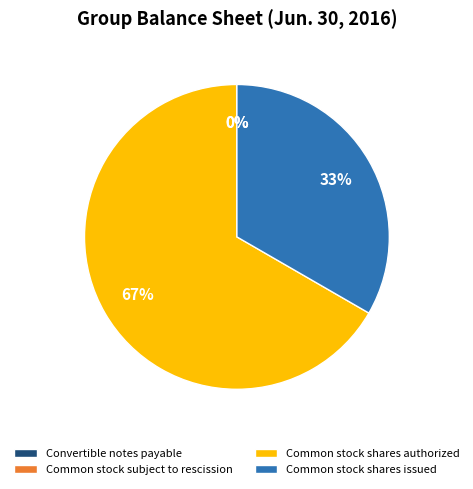

Is the sum of Common stock shares authorized and Common stock shares issued greater than half?

Yes